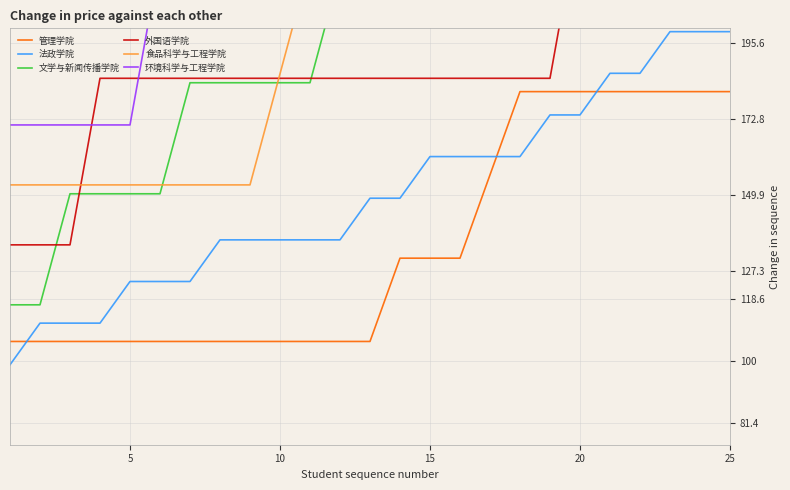

What is the maximum value for 管理学院?

181.0